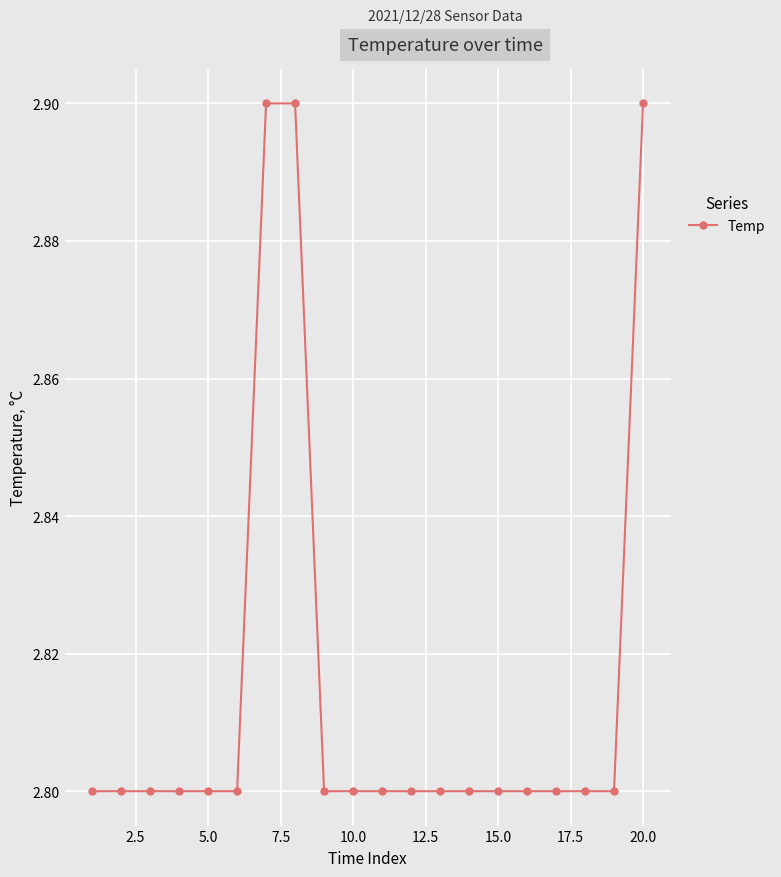

What is the smallest value displayed?

2.8